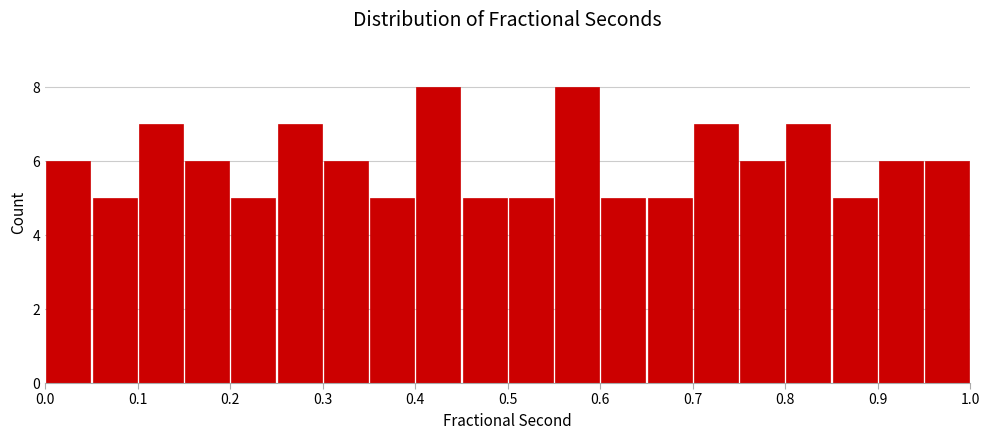

How tall is the bar that spans 0.55 to 0.60 on the x-axis? The values are not printed on the chart, so give them approximately, as read against the axis.

8